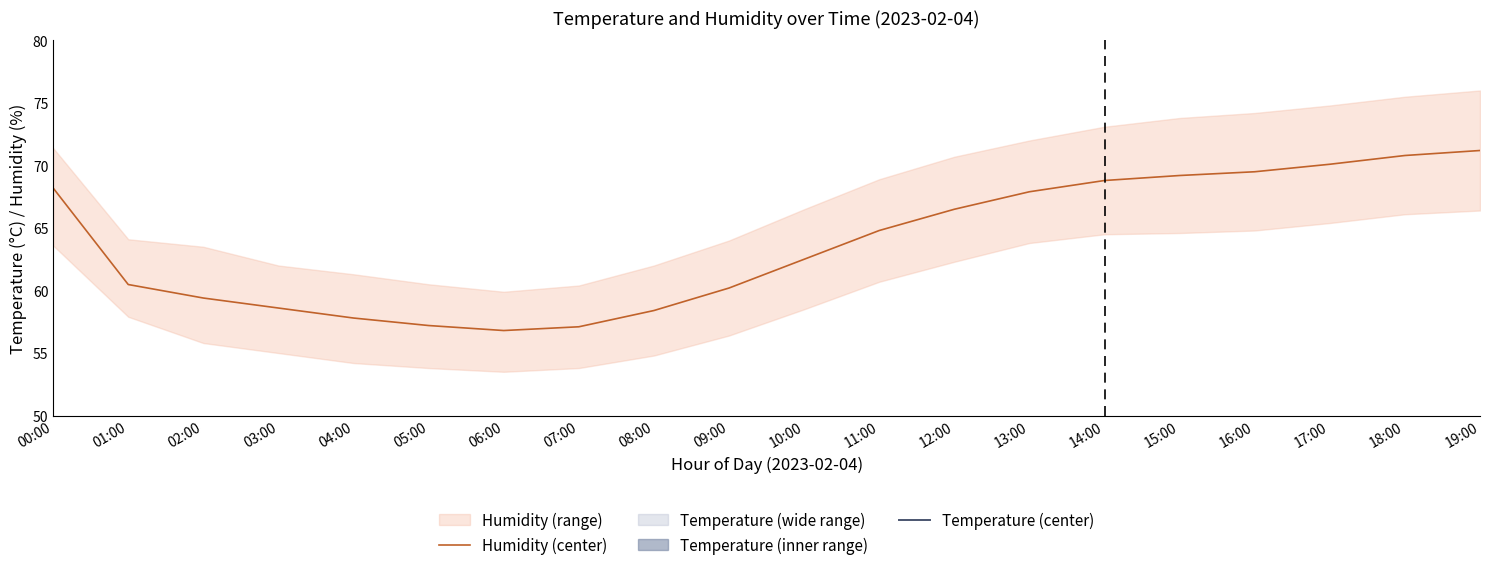

What position from the right is 15:00?

5